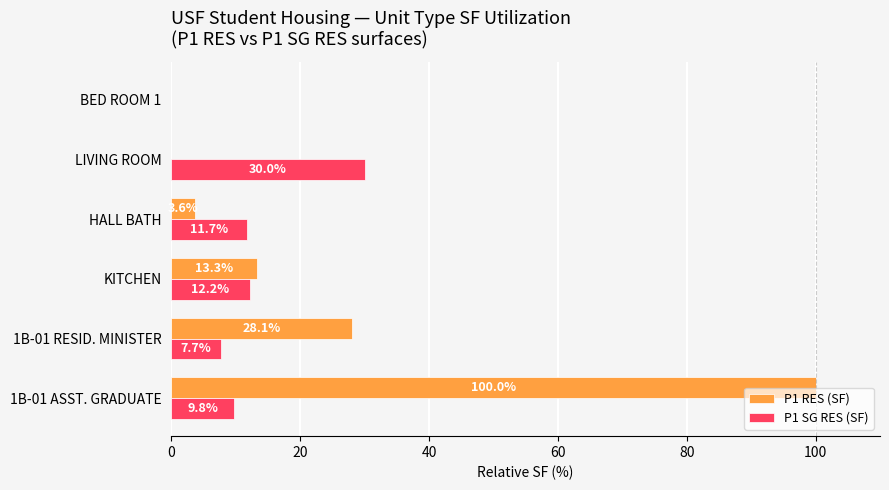

At which category is the sum across all series the highest?

1B-01 ASST. GRADUATE